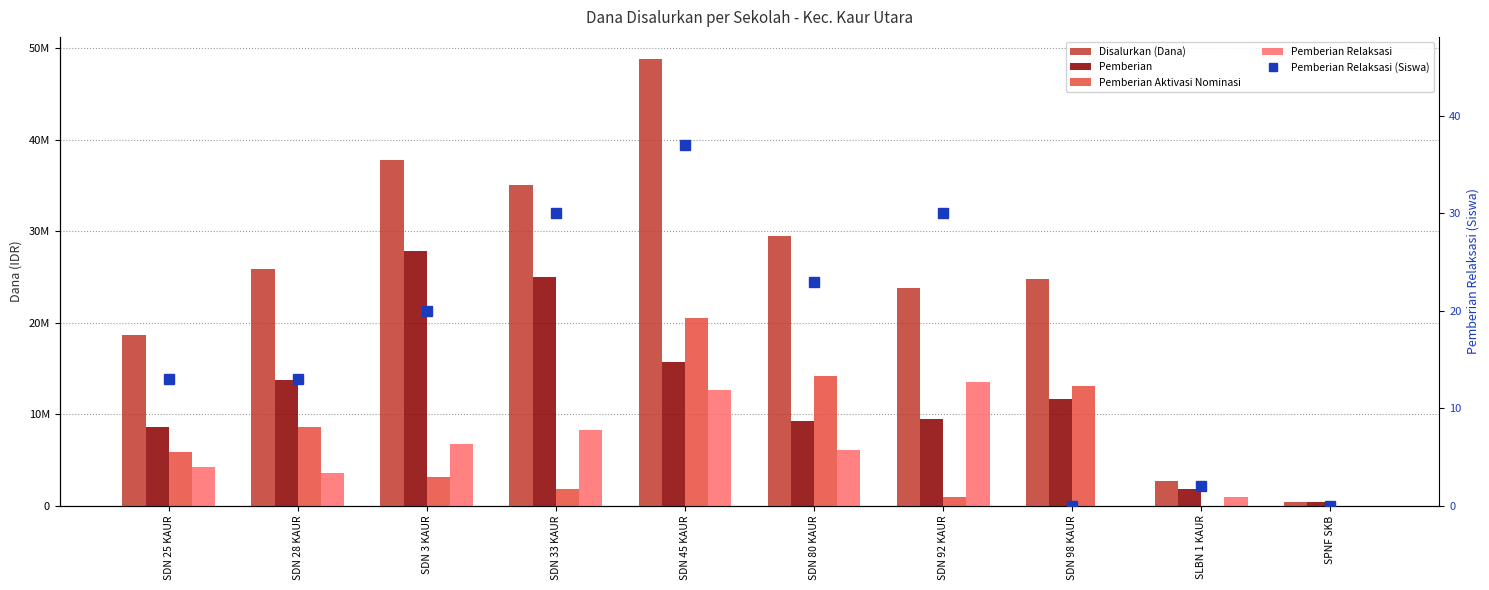

What are all the series names shown in the legend?

Disalurkan (Dana), Pemberian, Pemberian Aktivasi Nominasi, Pemberian Relaksasi, Pemberian Relaksasi (Siswa)